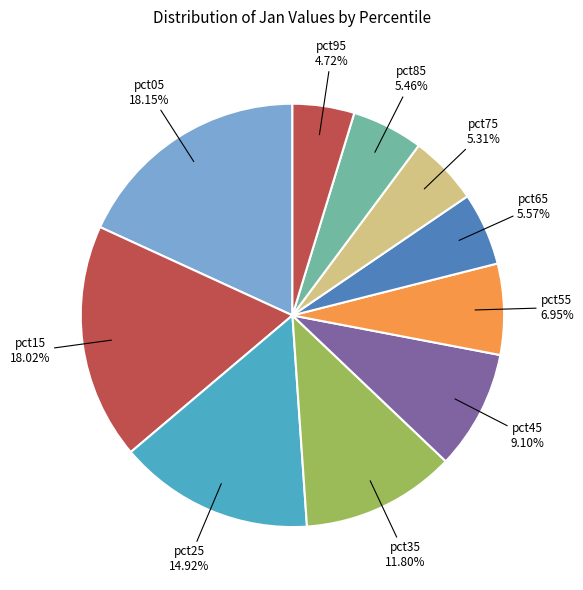

True or false: pct75 accounts for 1% of the total.

False